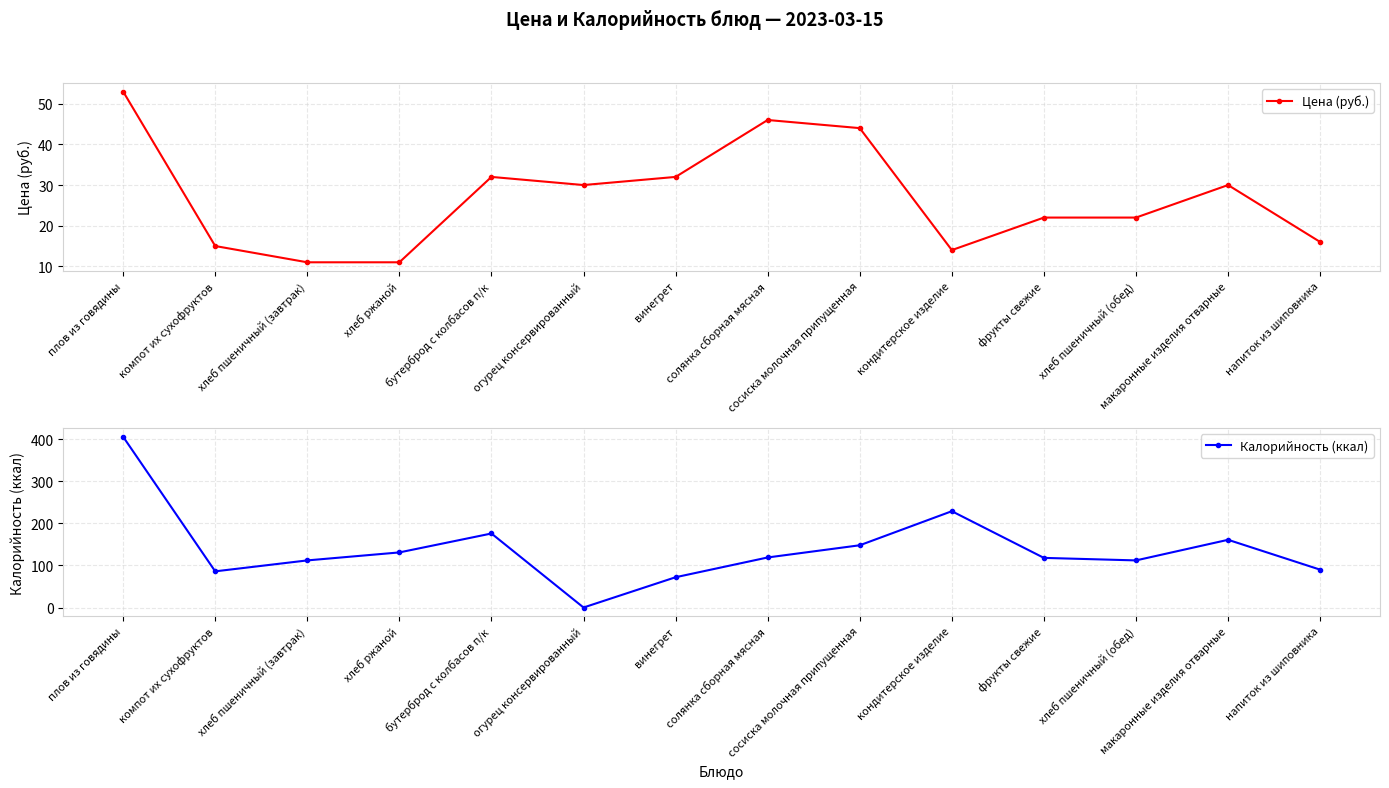

What is the difference between the highest and lowest values at фрукты свежие?

96